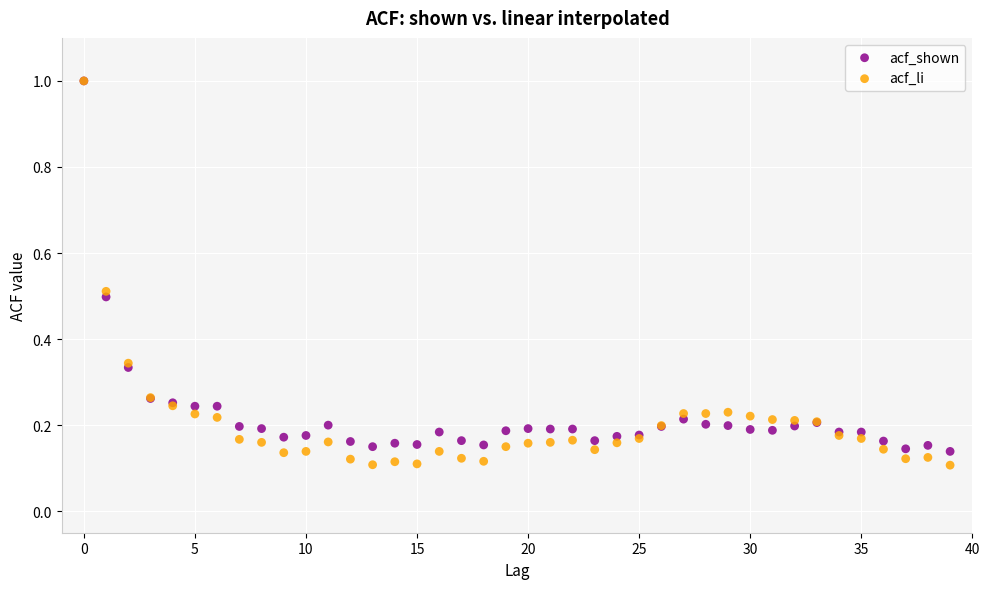

What are all the series names shown in the legend?

acf_shown, acf_li